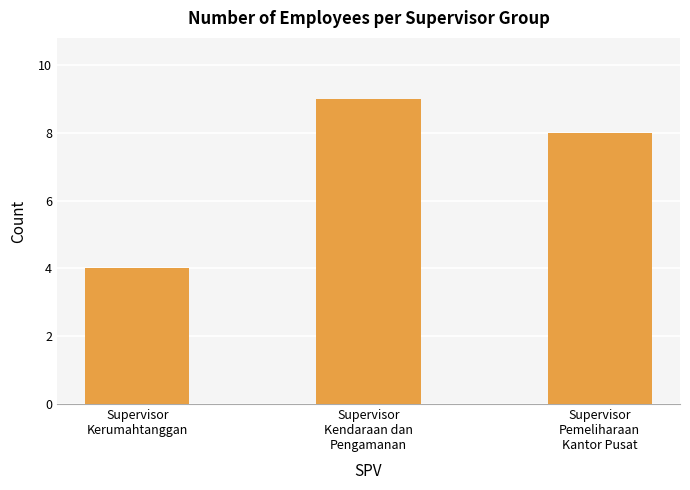

True or false: the data shows 4 at Supervisor
Kerumahtanggan.

True